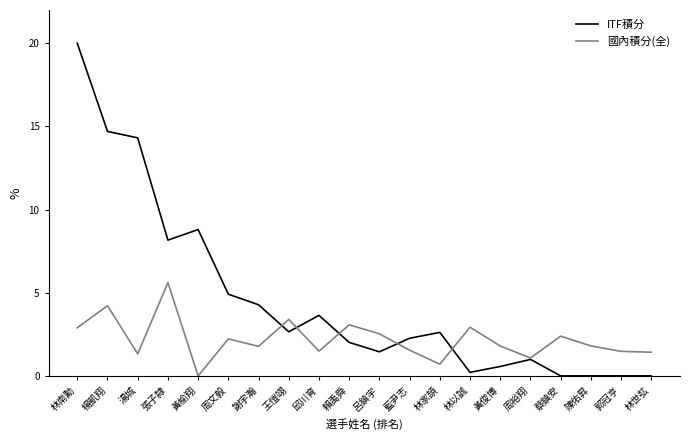

In 國內積分(全), how many points are lower than both neighbors (excluding endpoints)?

6